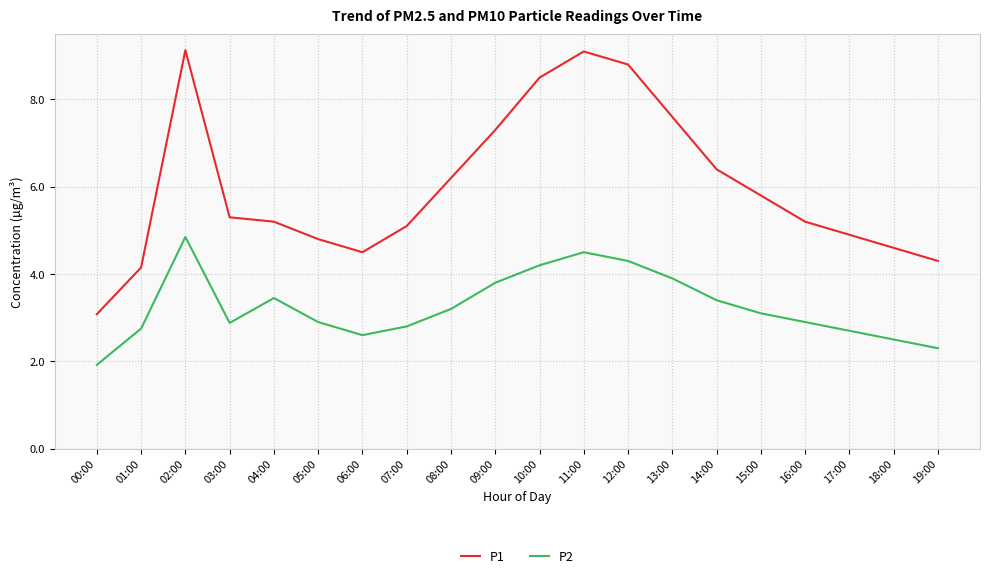

At which category does the chart reach its minimum across all series?

00:00